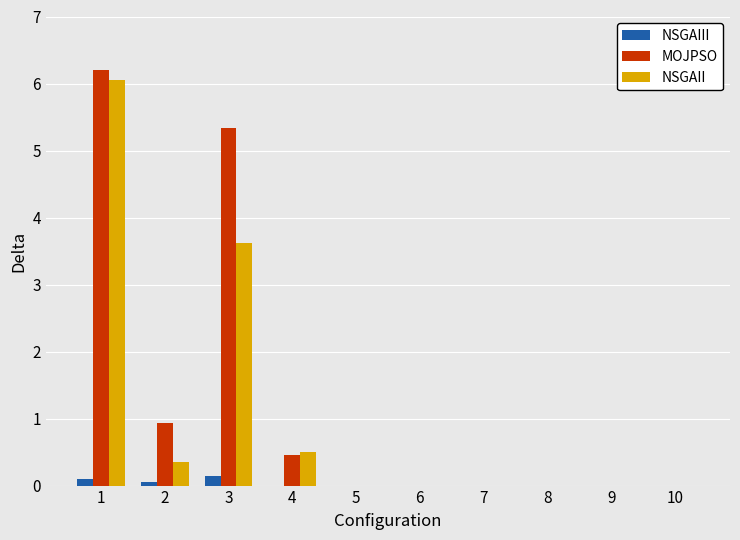

Are the bars horizontal?

No